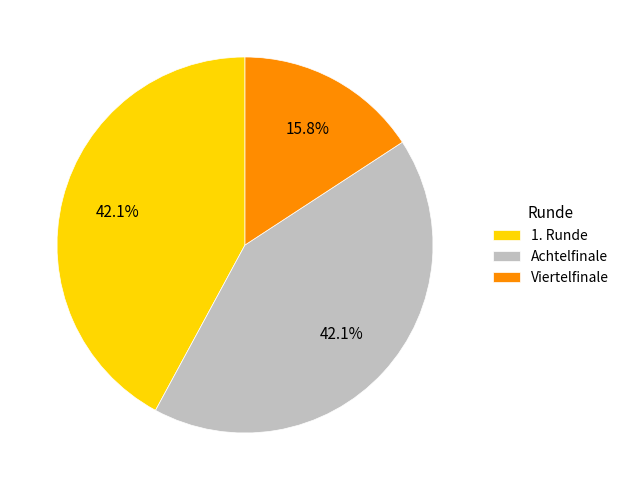

Count the number of slices in the pie.

3